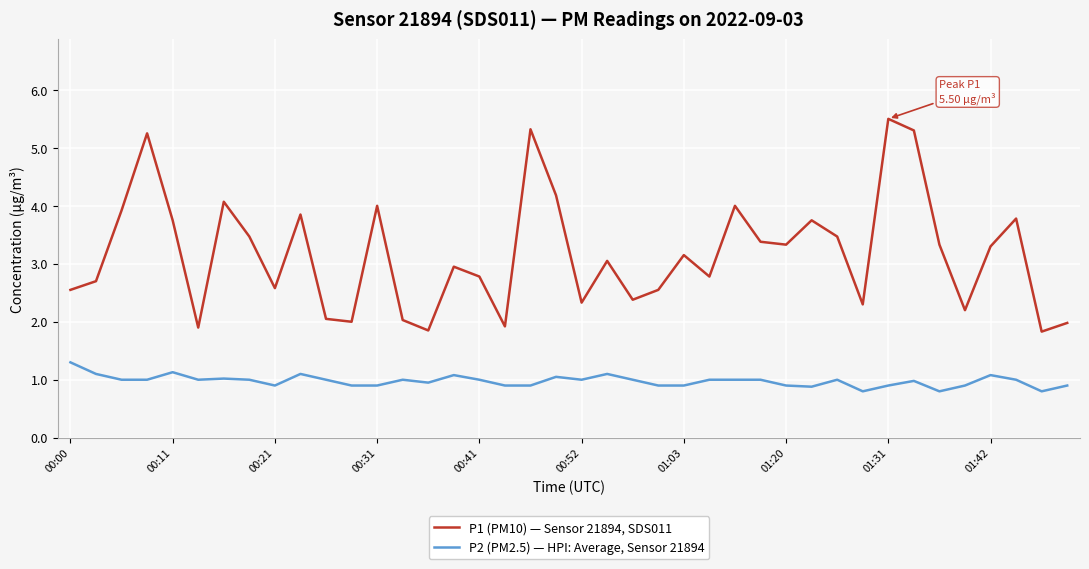

Which series has the largest total across all categories?

P1 (PM10) — Sensor 21894, SDS011